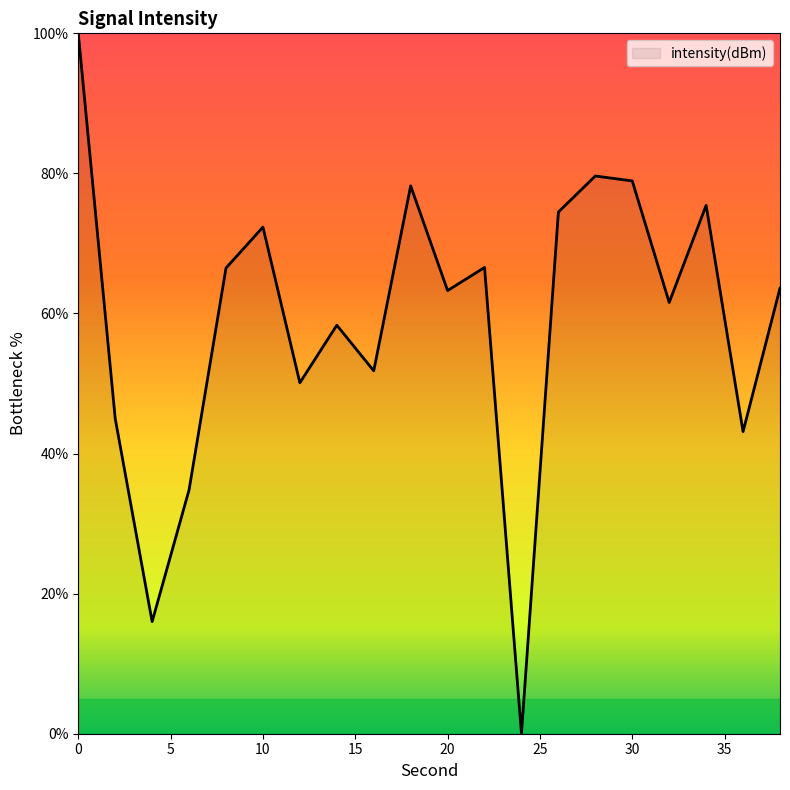

What is the greatest value displayed?

100.0